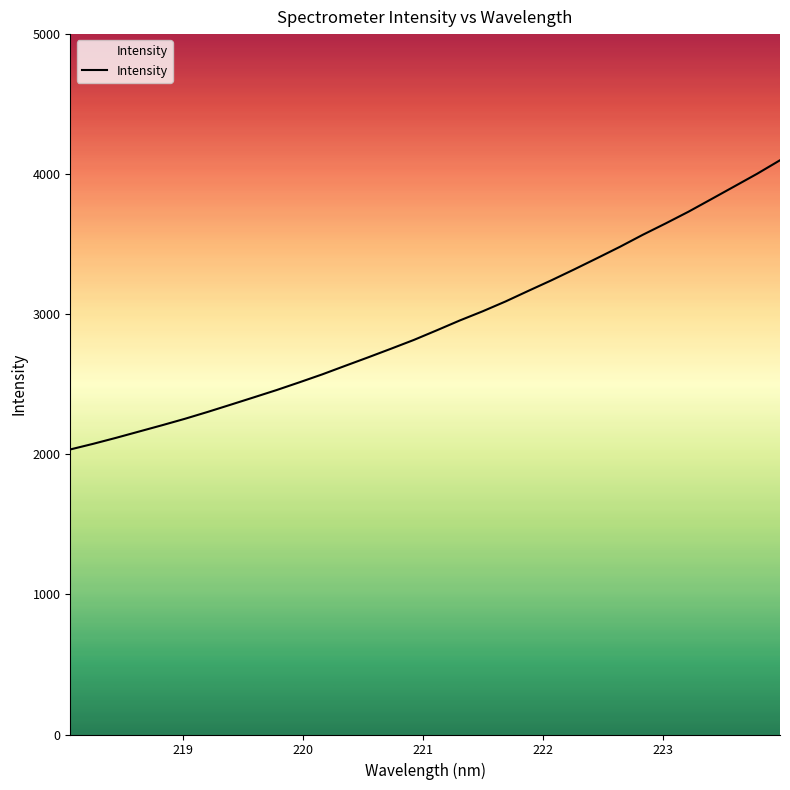

What is the smallest value displayed?

2035.0